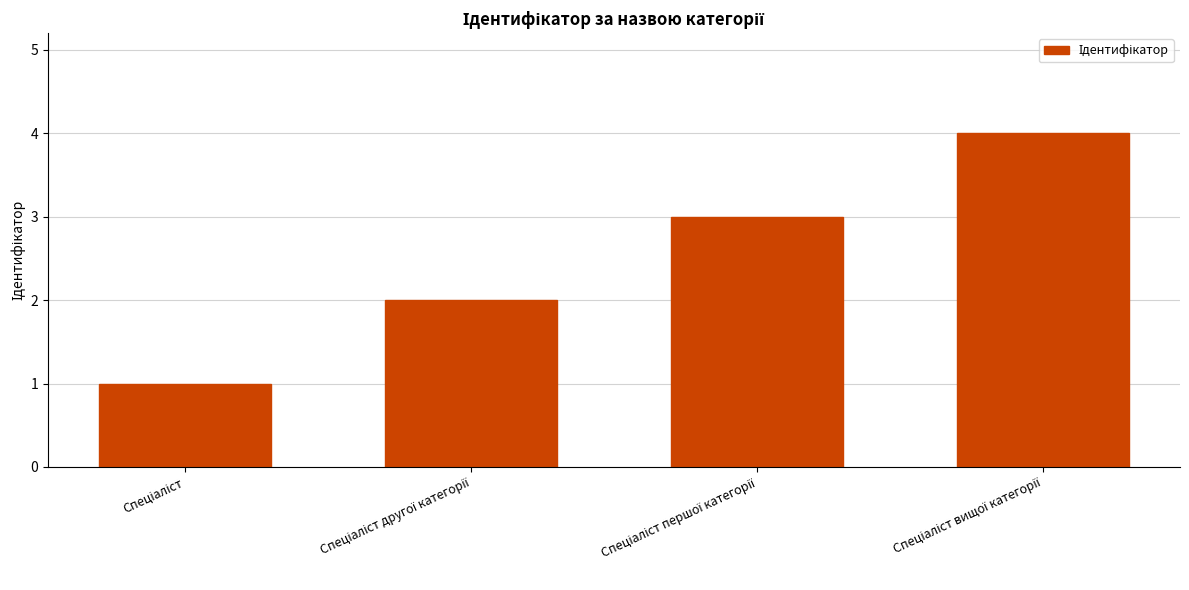

Reading right to left, list all the values displayed in this chart.

4	3	2	1